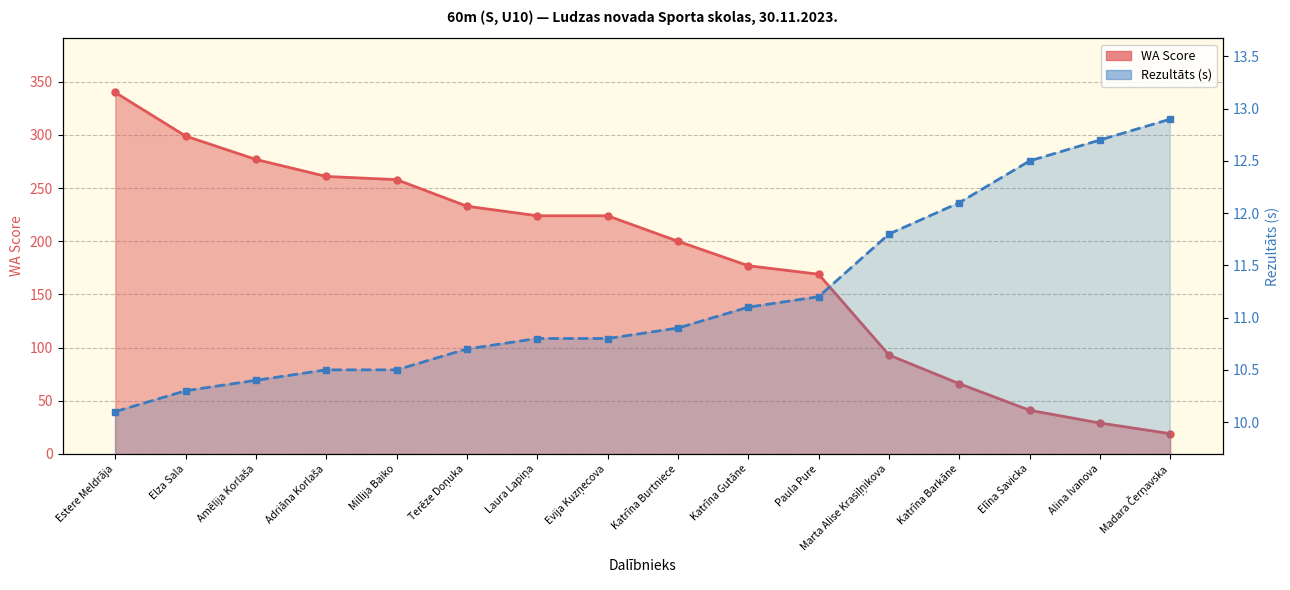

Which series changed the most between Katrīna Burtniece and Paula Pure?

WA Score